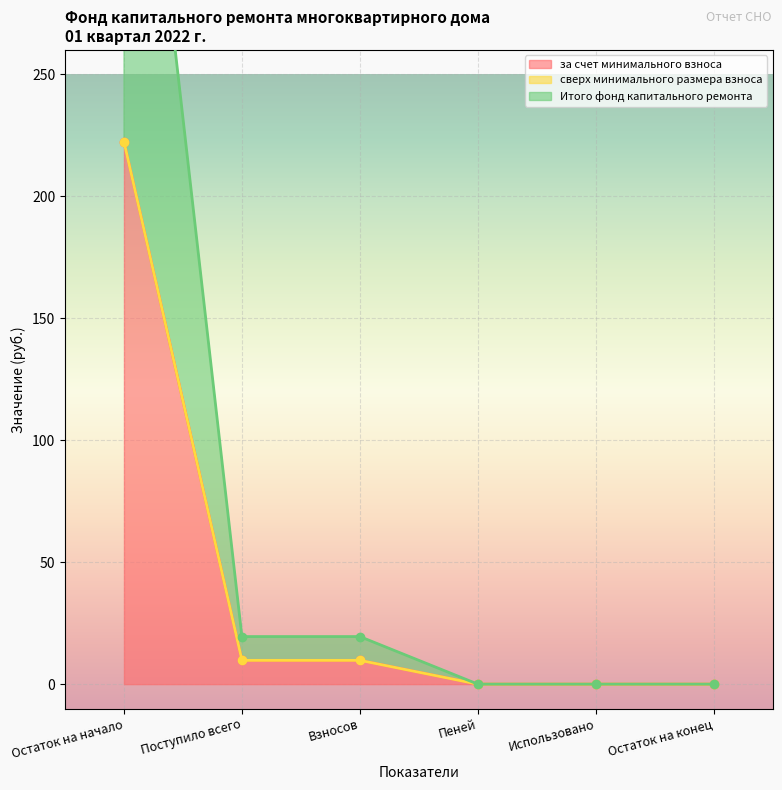

How many lines are shown in the chart?

2